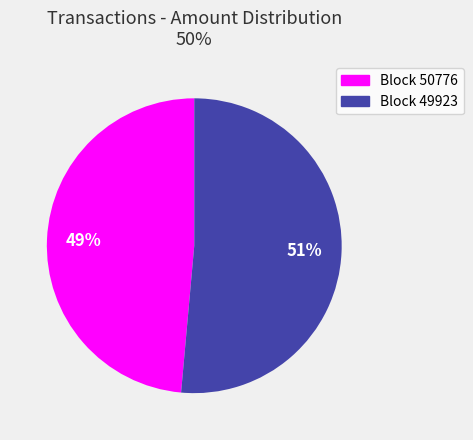

To the nearest percent, what percentage of the pie is Block 50776?

49%